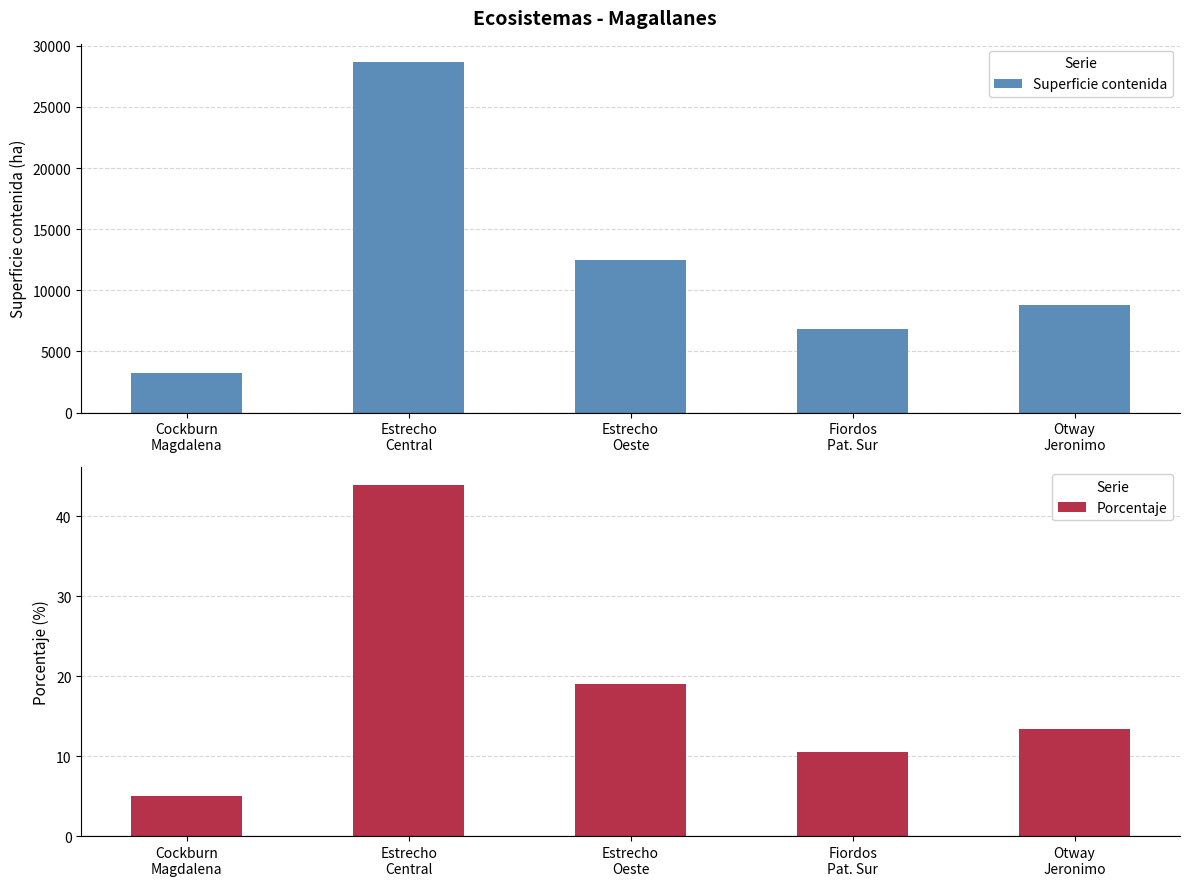

Reading left to right, what are all the values shown in this chart?

Superficie contenida: 3245.7	28712.3	12455.3	6846.0	8798.3
Porcentaje: 5.0	43.9	19.1	10.5	13.5